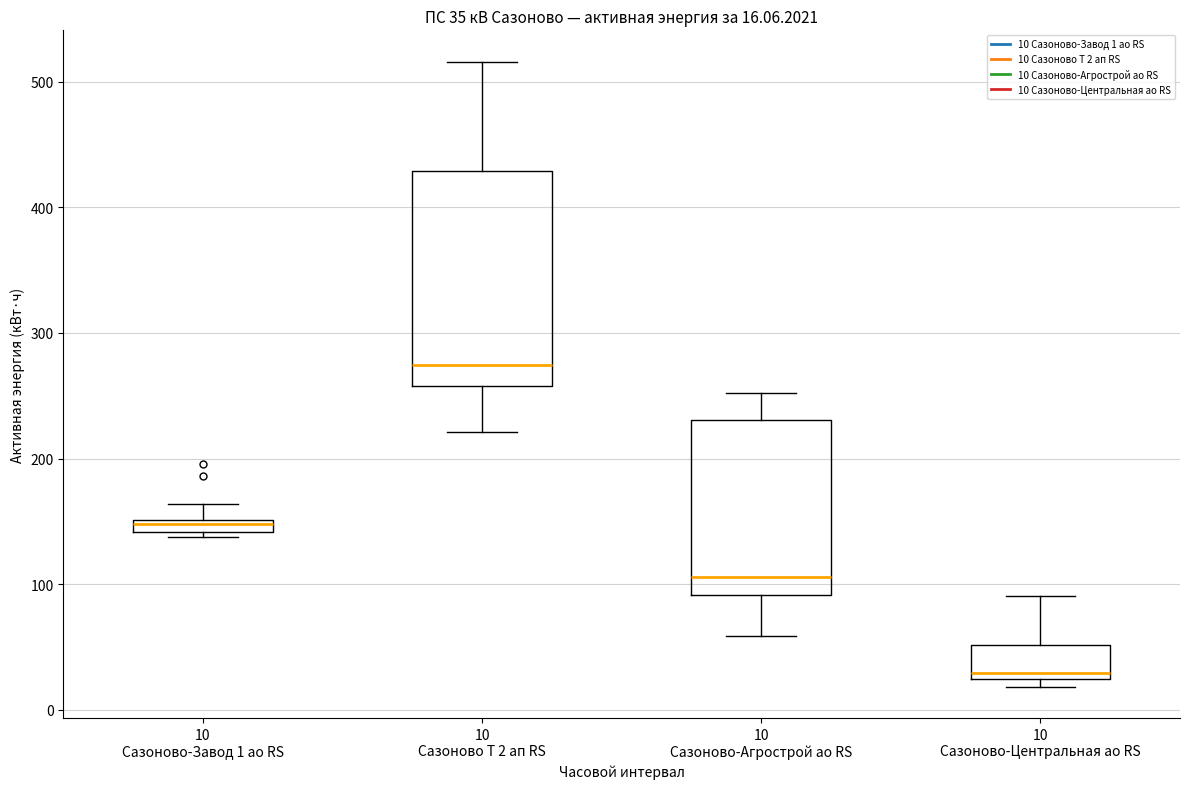

Which box is the tallest, from its lower edge to its upper edge?

10 Сазоново Т 2 ап RS